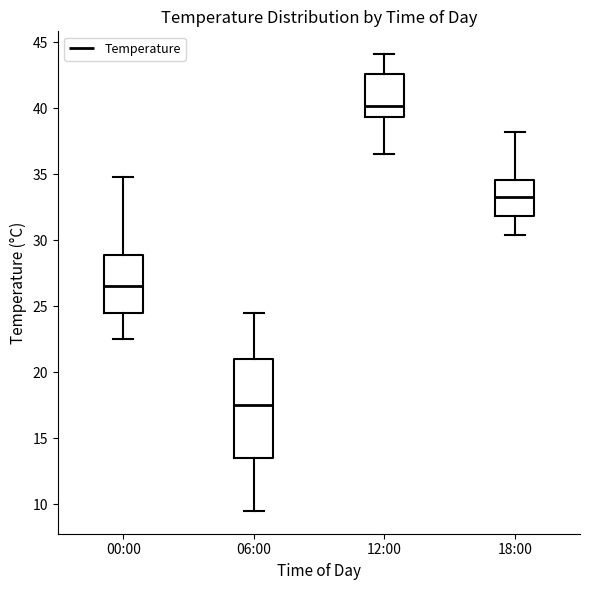

Reading left to right, read every box against the y-axis: the position of its median line, the range the box covers, and the ends of its whiskers. The values are not printed on the chart, so give them approximately, as read against the axis.

00:00: median 26.5, box 24.5 to 29.0, whiskers 22.5 to 35.0
06:00: median 17.5, box 13.5 to 21.0, whiskers 9.5 to 24.5
12:00: median 40.0, box 39.5 to 42.5, whiskers 36.5 to 44.0
18:00: median 33.5, box 32.0 to 34.5, whiskers 30.5 to 38.0